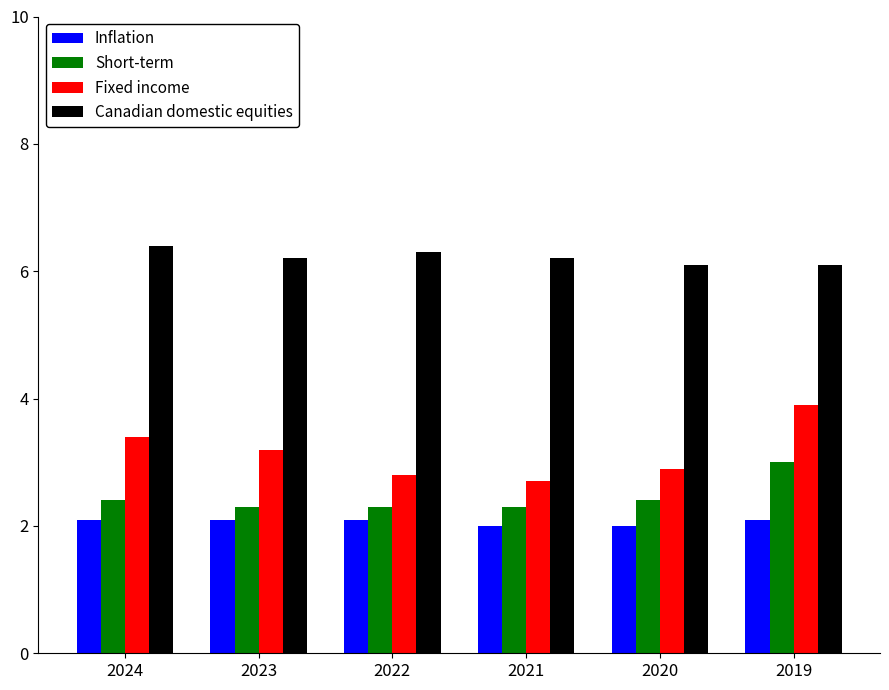

What is the difference between the second highest and minimum values in the Fixed income series?

0.7